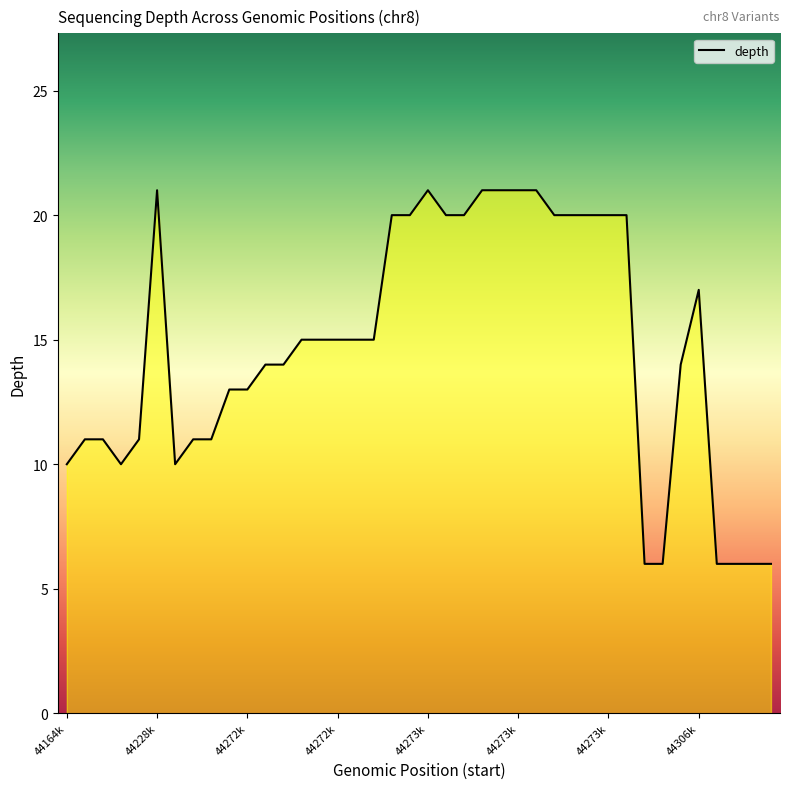

What is the maximum value shown in the chart?

21